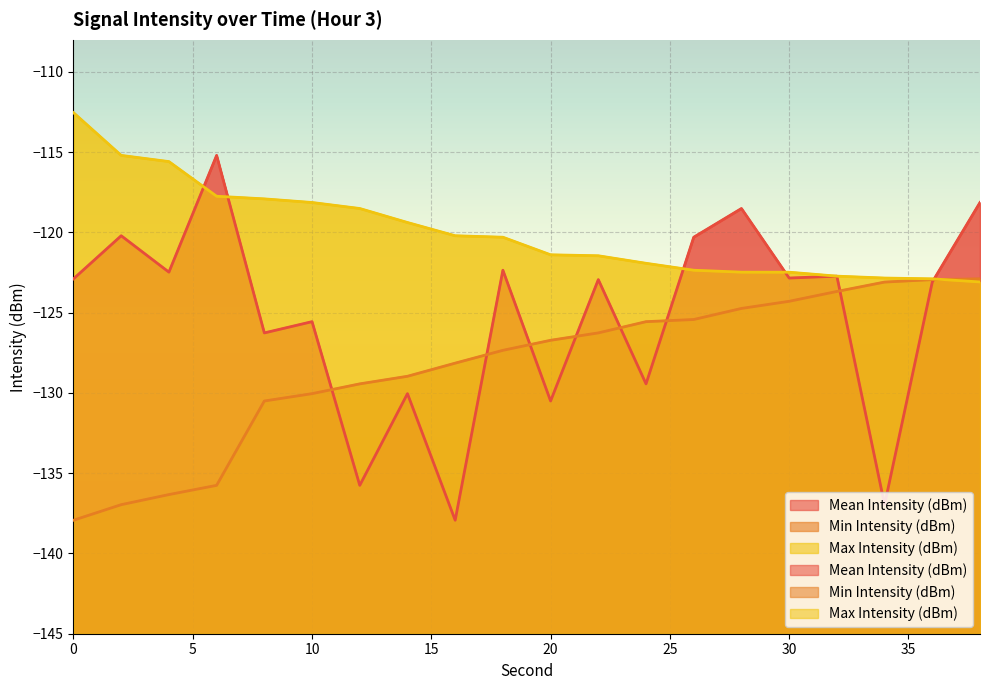

Which series has the largest range (max minus min)?

Mean Intensity (dBm)